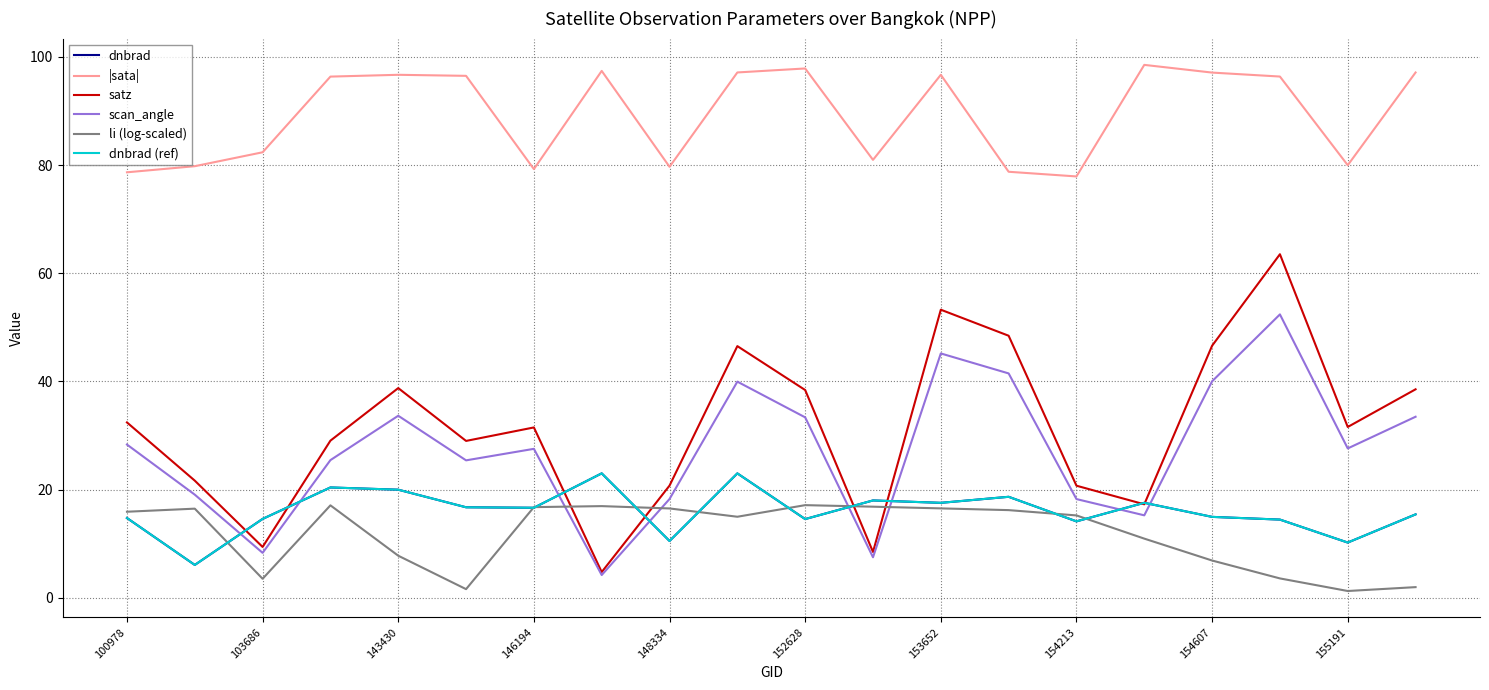

Is this an area chart (filled region under the line)?

No